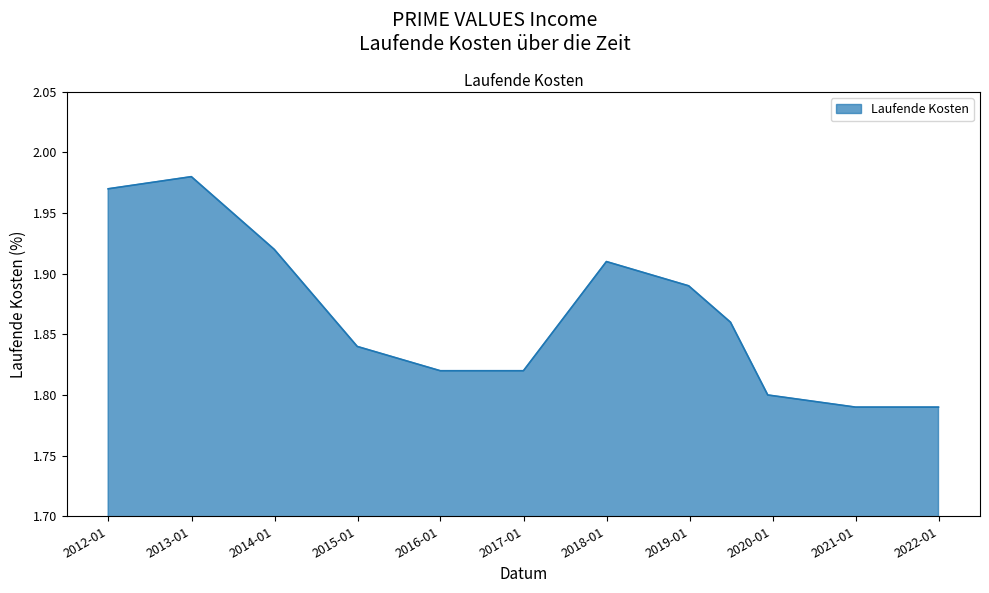

How many lines are shown in the chart?

1